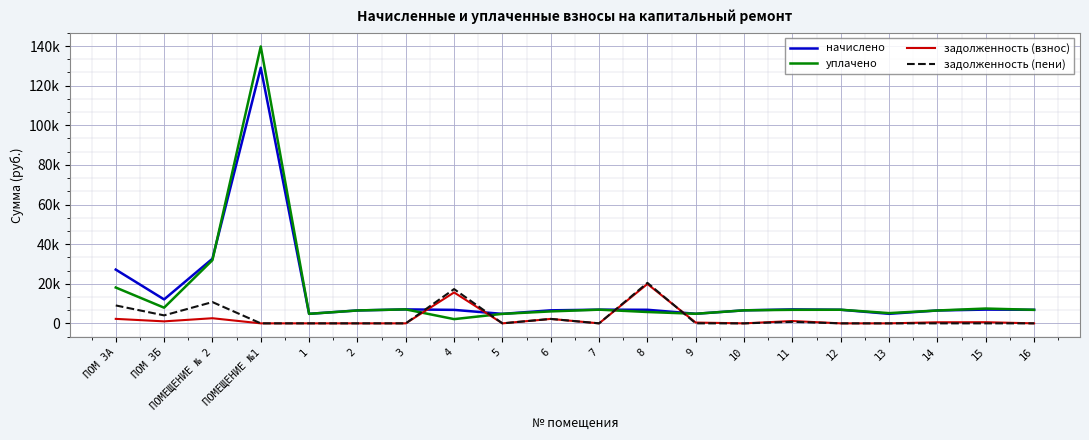

At how many categories does at least one series exceed 6498?

15